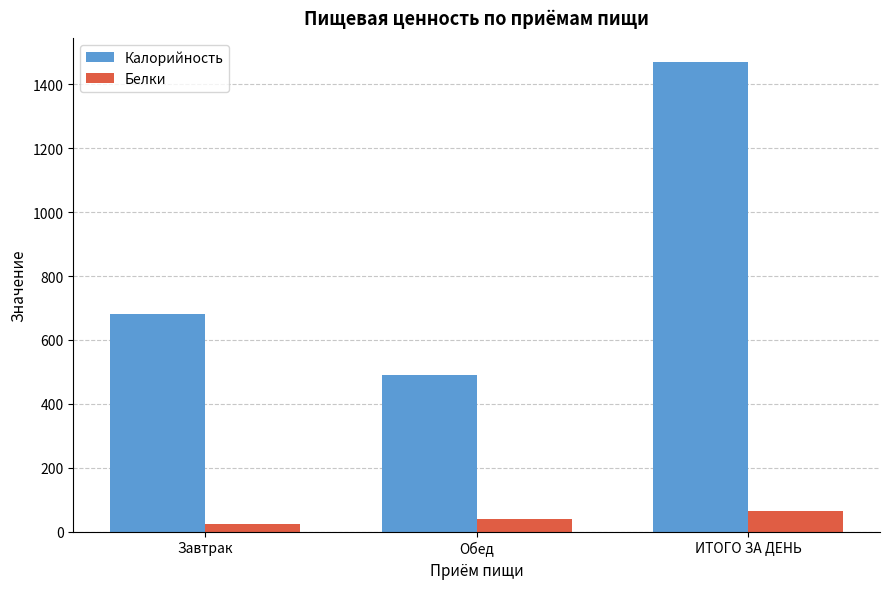

What is the label of the 3rd bar from the right?

Завтрак